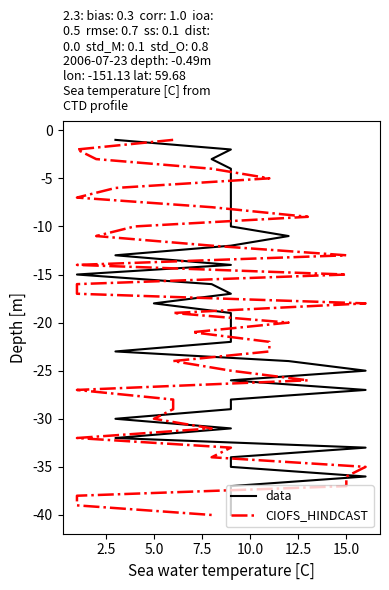

Is this an area chart (filled region under the line)?

No